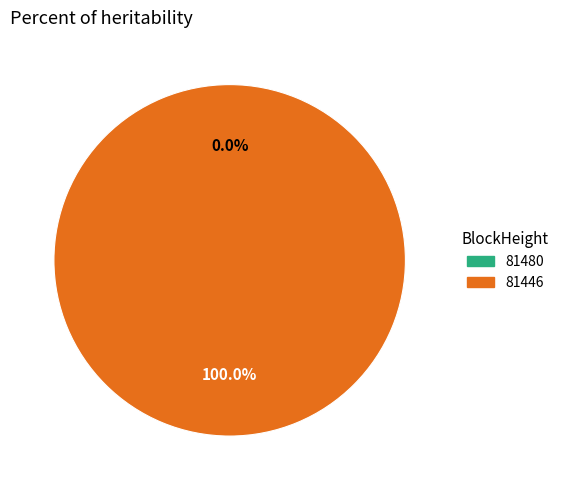

Is 81480 the majority of the pie?

No